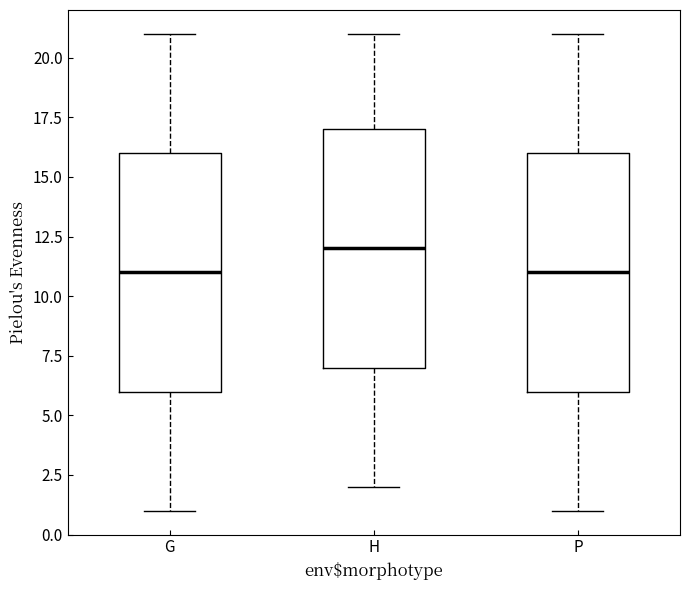

Reading left to right, read every box against the y-axis: the position of its median line, the range the box covers, and the ends of its whiskers. The values are not printed on the chart, so give them approximately, as read against the axis.

G: median 11, box 6 to 16, whiskers 1 to 21
H: median 12, box 7 to 17, whiskers 2 to 21
P: median 11, box 6 to 16, whiskers 1 to 21